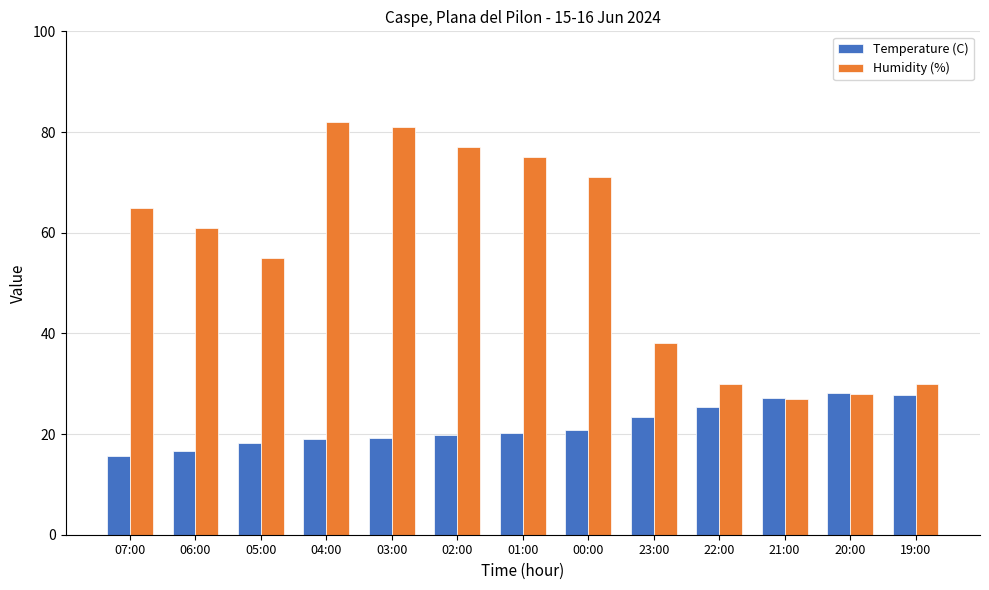

Which series has the largest total across all categories?

Humidity (%)